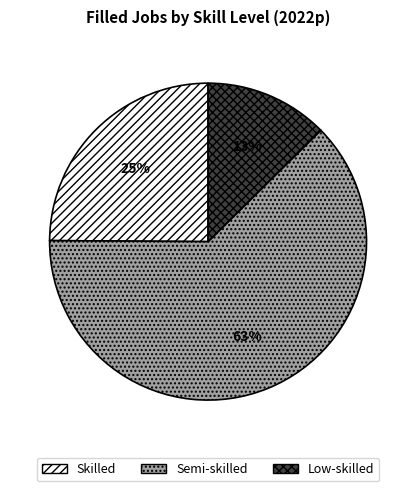

Is the sum of Low-skilled and Semi-skilled greater than half?

Yes